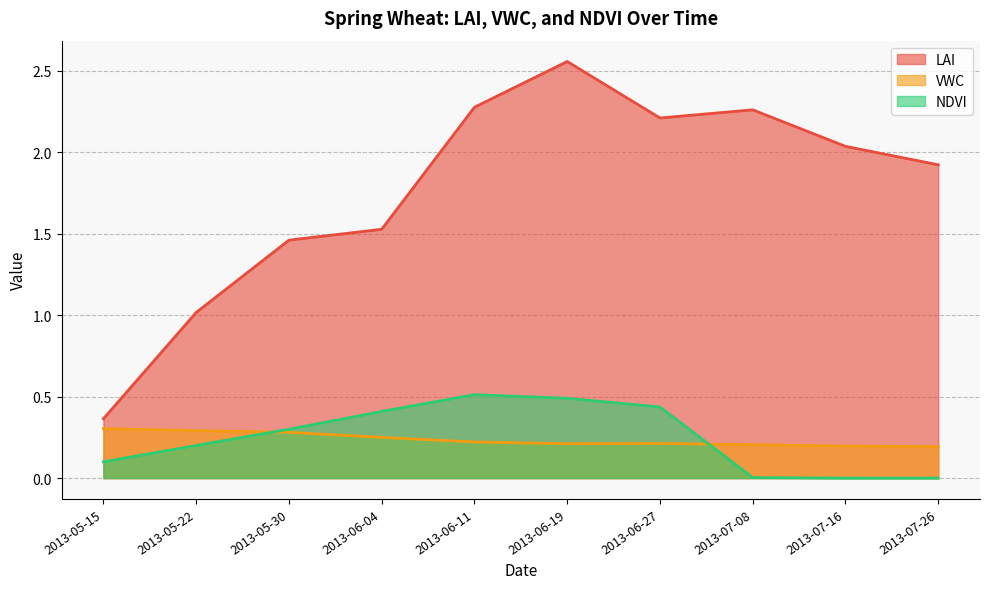

The NDVI series shows 0.1 at 2013-06-19. True or false?

False